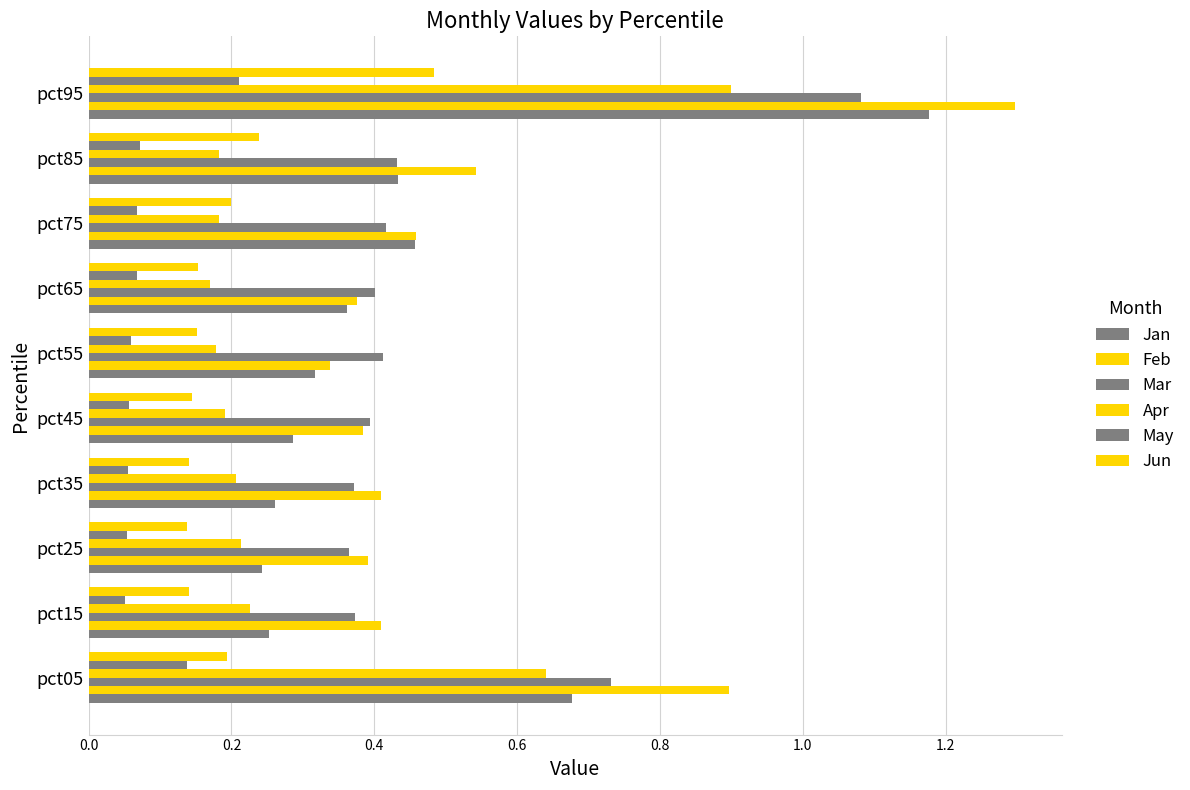

How many distinct data groups are displayed?

6